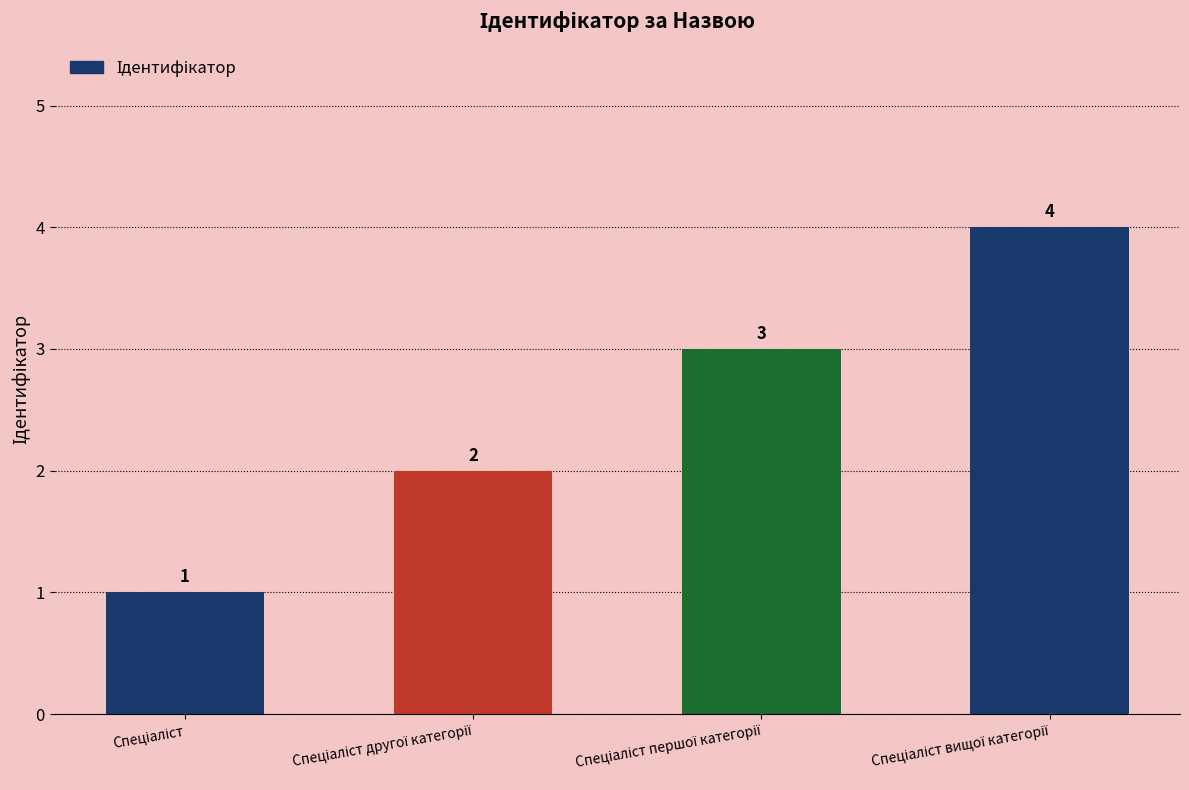

What is the maximum value shown in the chart?

4